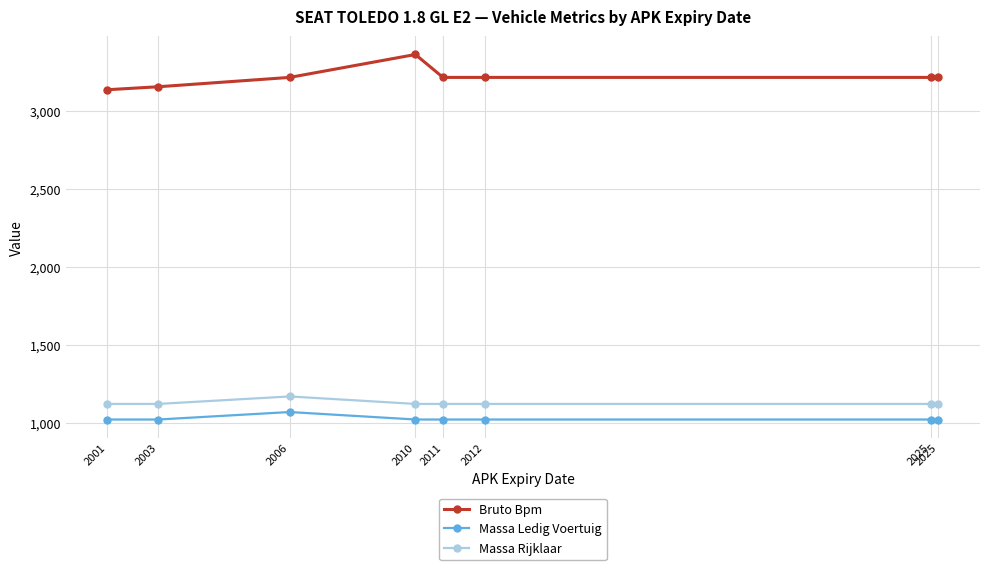

Is it true that Massa Ledig Voertuig equals 1020 at 2011?

True